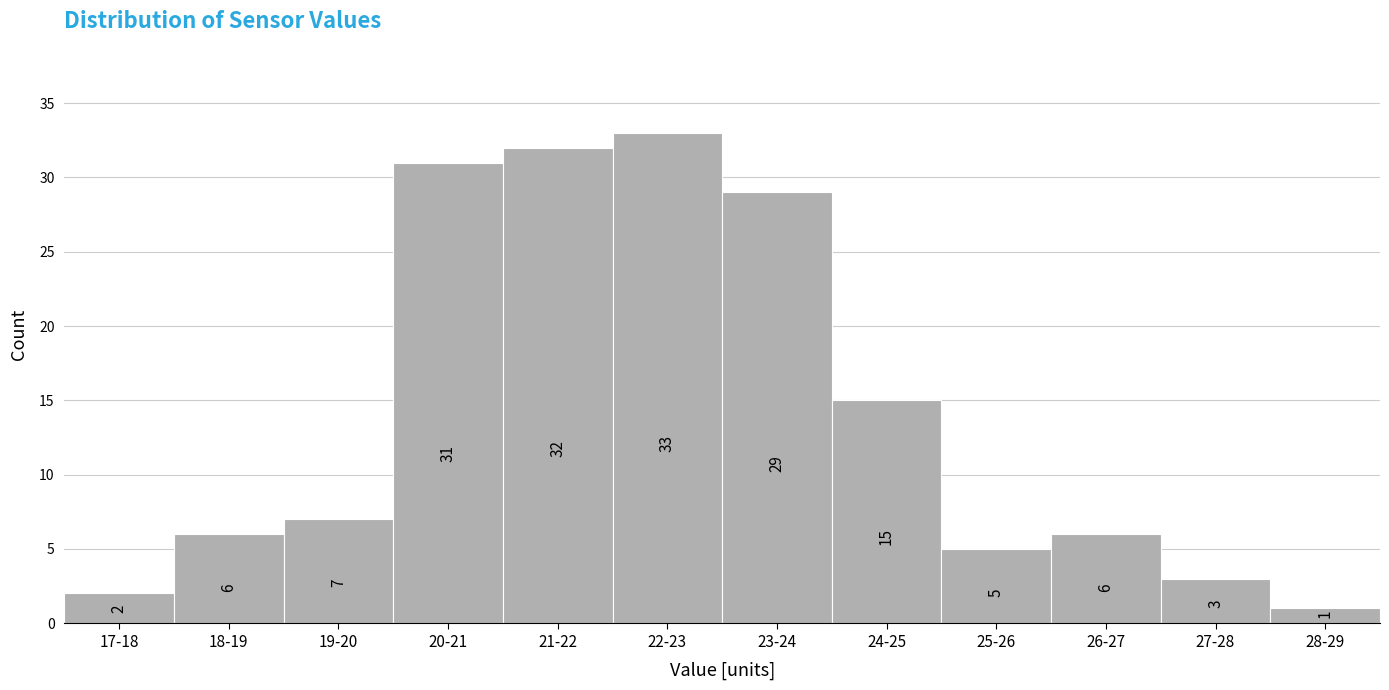

Reading left to right, extract all data points from this chart.

2	6	7	31	32	33	29	15	5	6	3	1